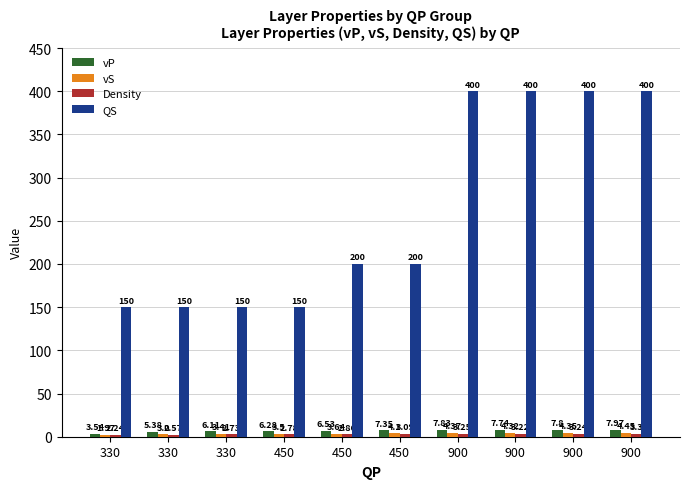

Are the bars grouped side by side (vs. stacked)?

Yes